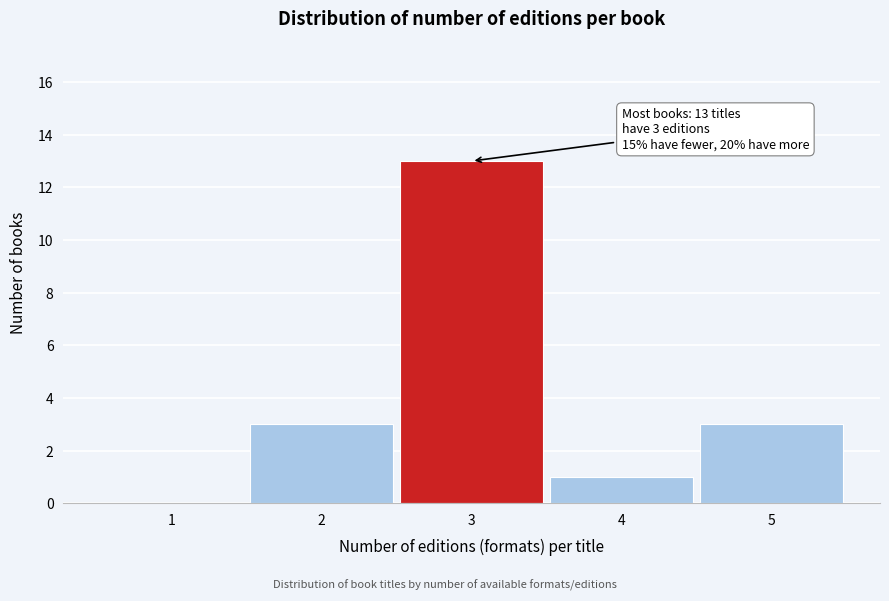

Reading left to right, list all the values displayed in this chart.

1=0	2=3	3=13	4=1	5=3